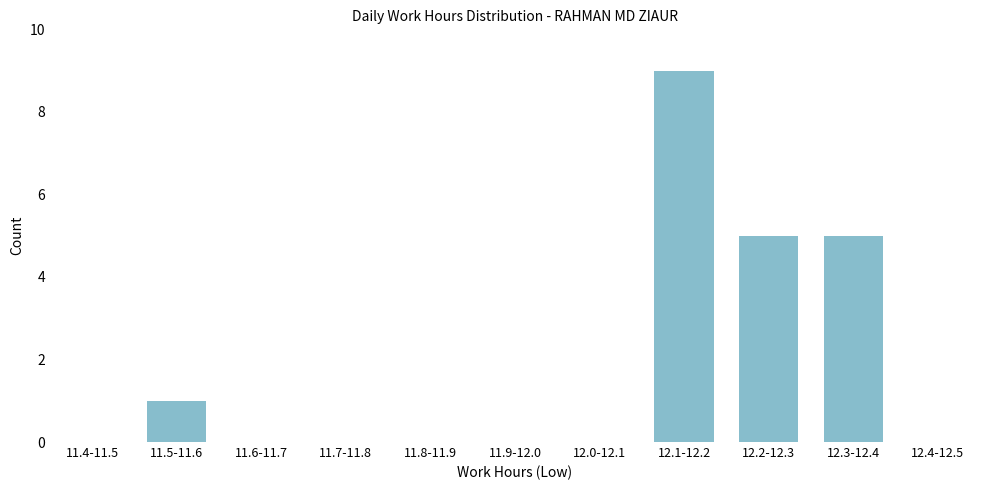

Reading left to right, what are all the values shown in this chart?

11.4-11.5=0	11.5-11.6=1	11.6-11.7=0	11.7-11.8=0	11.8-11.9=0	11.9-12.0=0	12.0-12.1=0	12.1-12.2=9	12.2-12.3=5	12.3-12.4=5	12.4-12.5=0